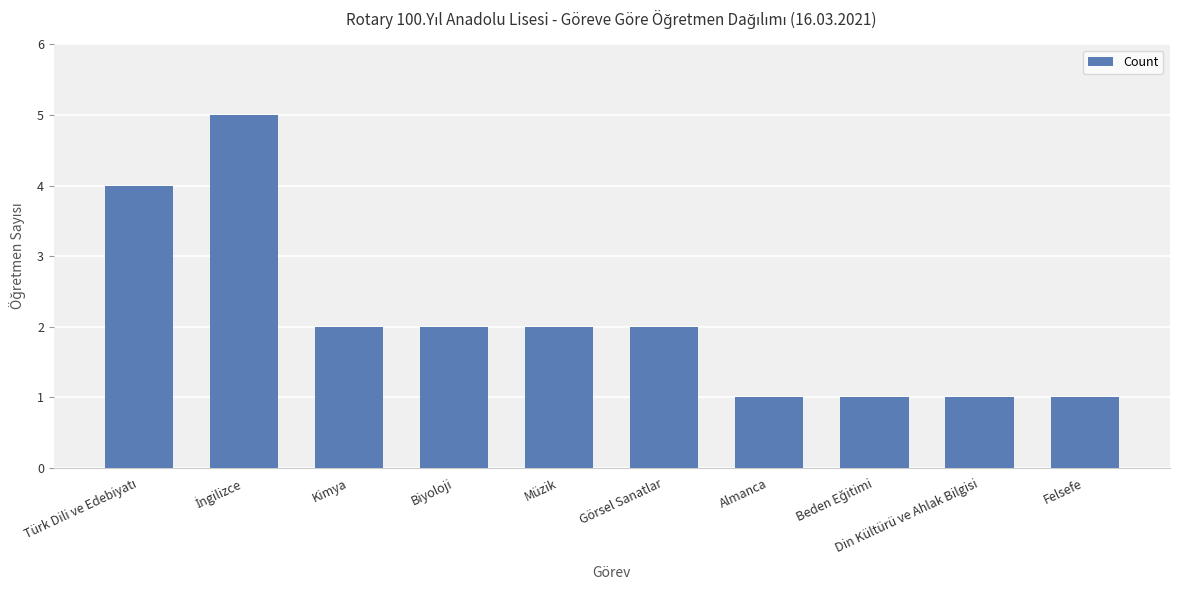

Reading left to right, what are all the values shown in this chart?

4	5	2	2	2	2	1	1	1	1